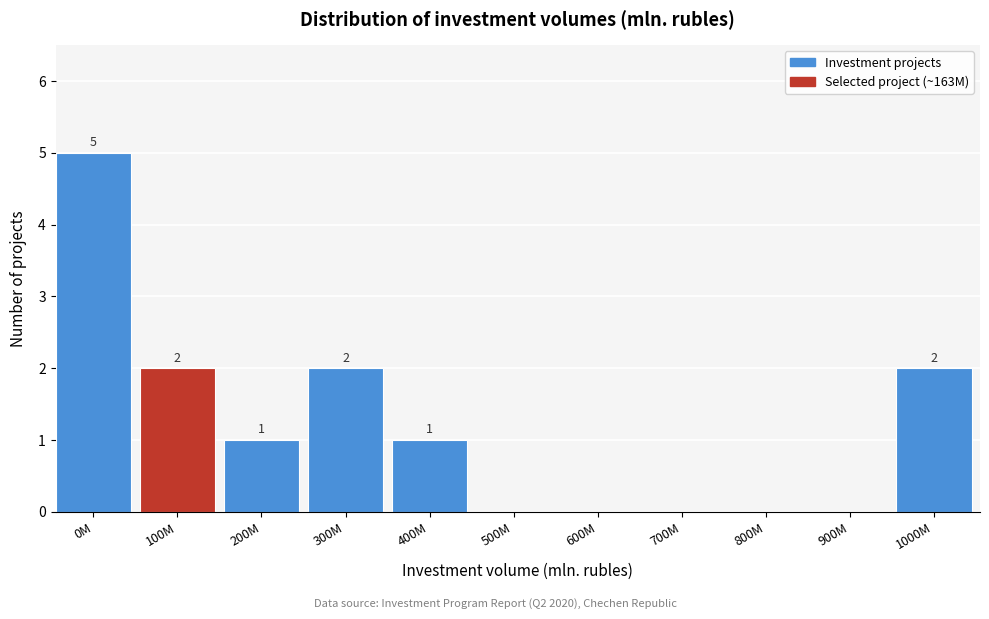

Reading left to right, extract all data points from this chart.

0M=5	100M=2	200M=1	300M=2	400M=1	500M=0	600M=0	700M=0	800M=0	900M=0	1000M=2